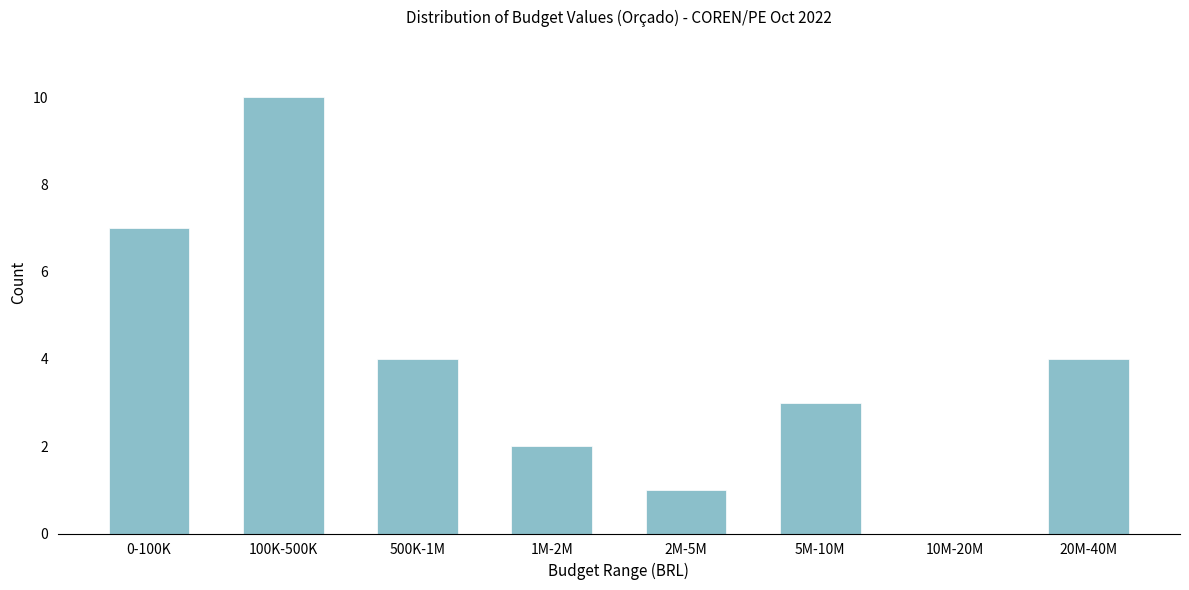

Reading right to left, extract all data points from this chart.

20M-40M=4	10M-20M=0	5M-10M=3	2M-5M=1	1M-2M=2	500K-1M=4	100K-500K=10	0-100K=7